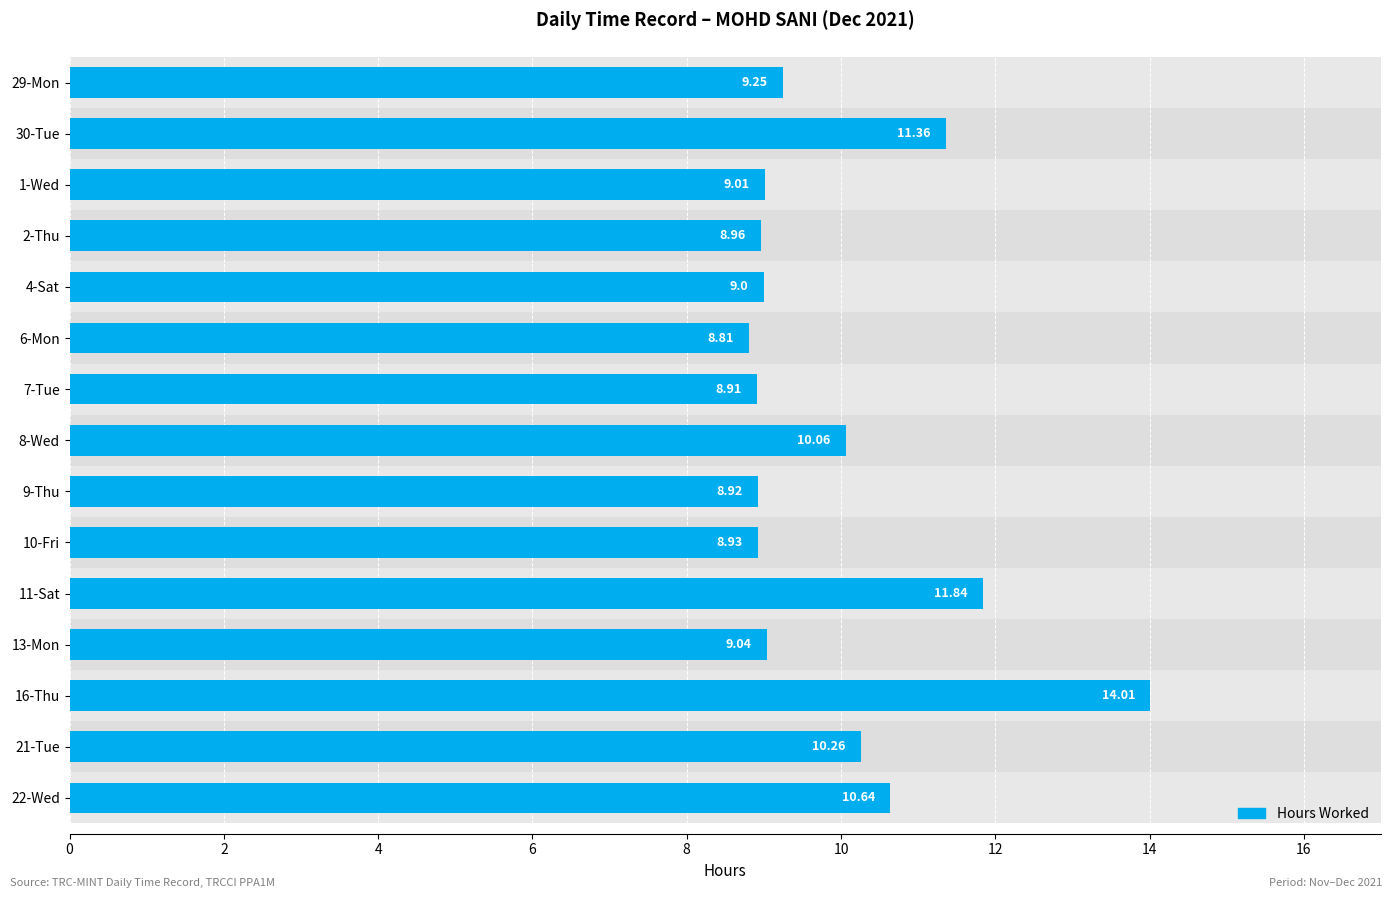

How many data points does each series have?

15